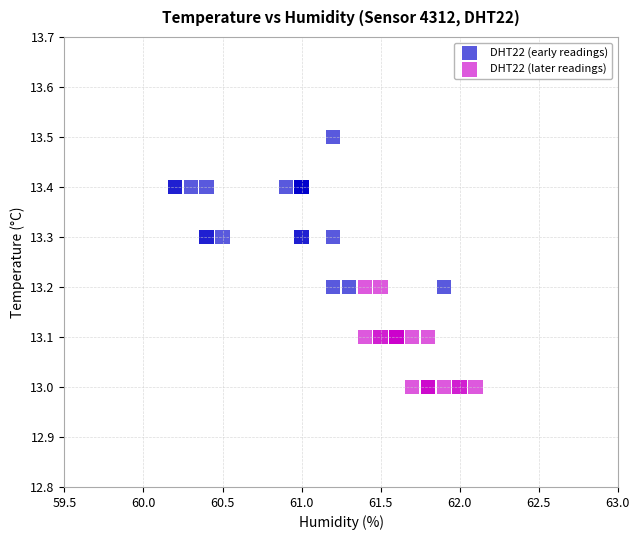

Which series contains the highest Y value?

DHT22 (early readings)